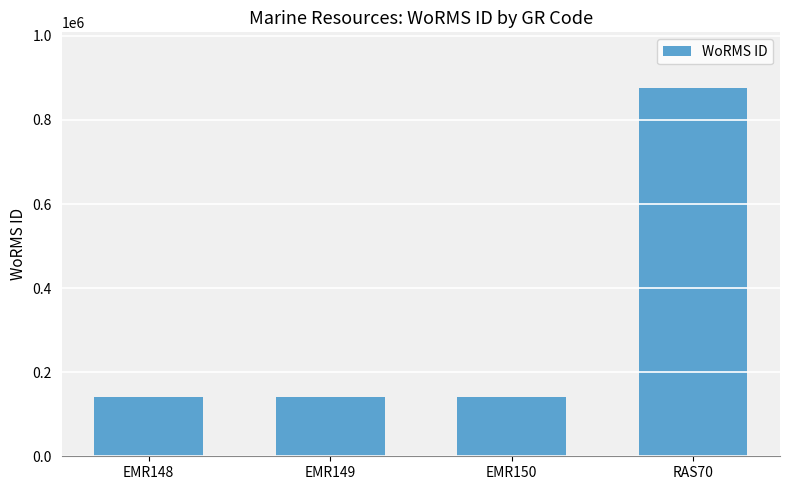

Is it true that the value at EMR149 is 205826?

False